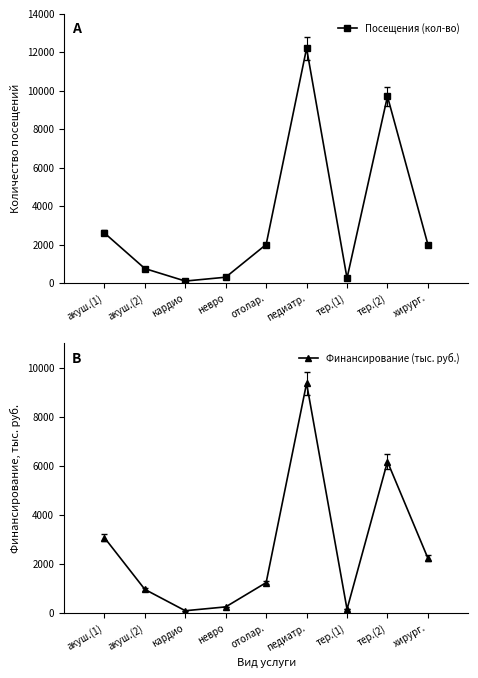

How many lines are shown in the chart?

2